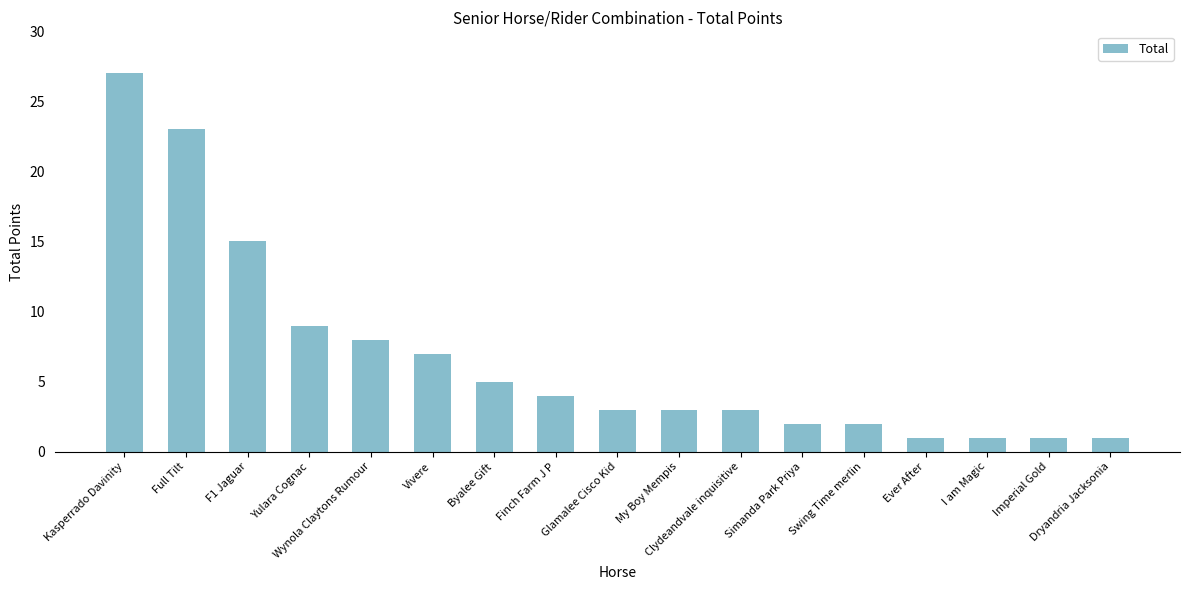

Reading left to right, extract all data points from this chart.

27	23	15	9	8	7	5	4	3	3	3	2	2	1	1	1	1